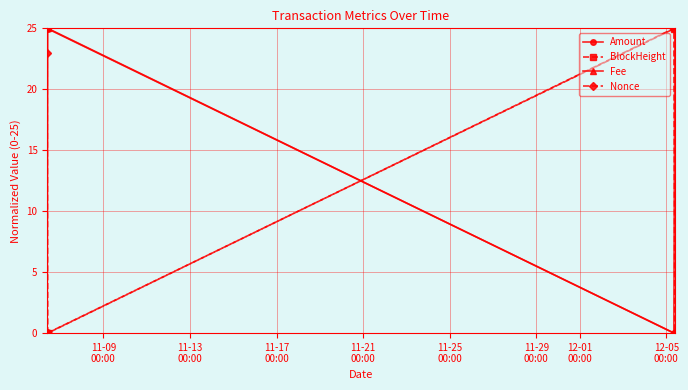

True or false: Amount has more than 2 interior local peaks.

False